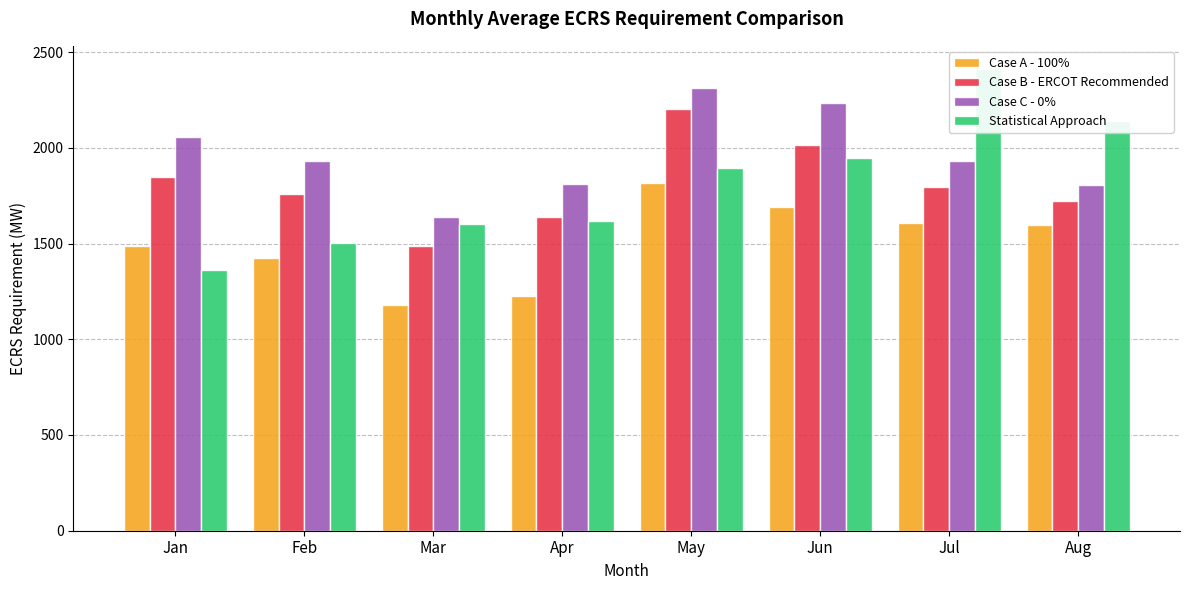

What is the difference between the maximum and second lowest values in the Case B - ERCOT Recommended series?

562.5